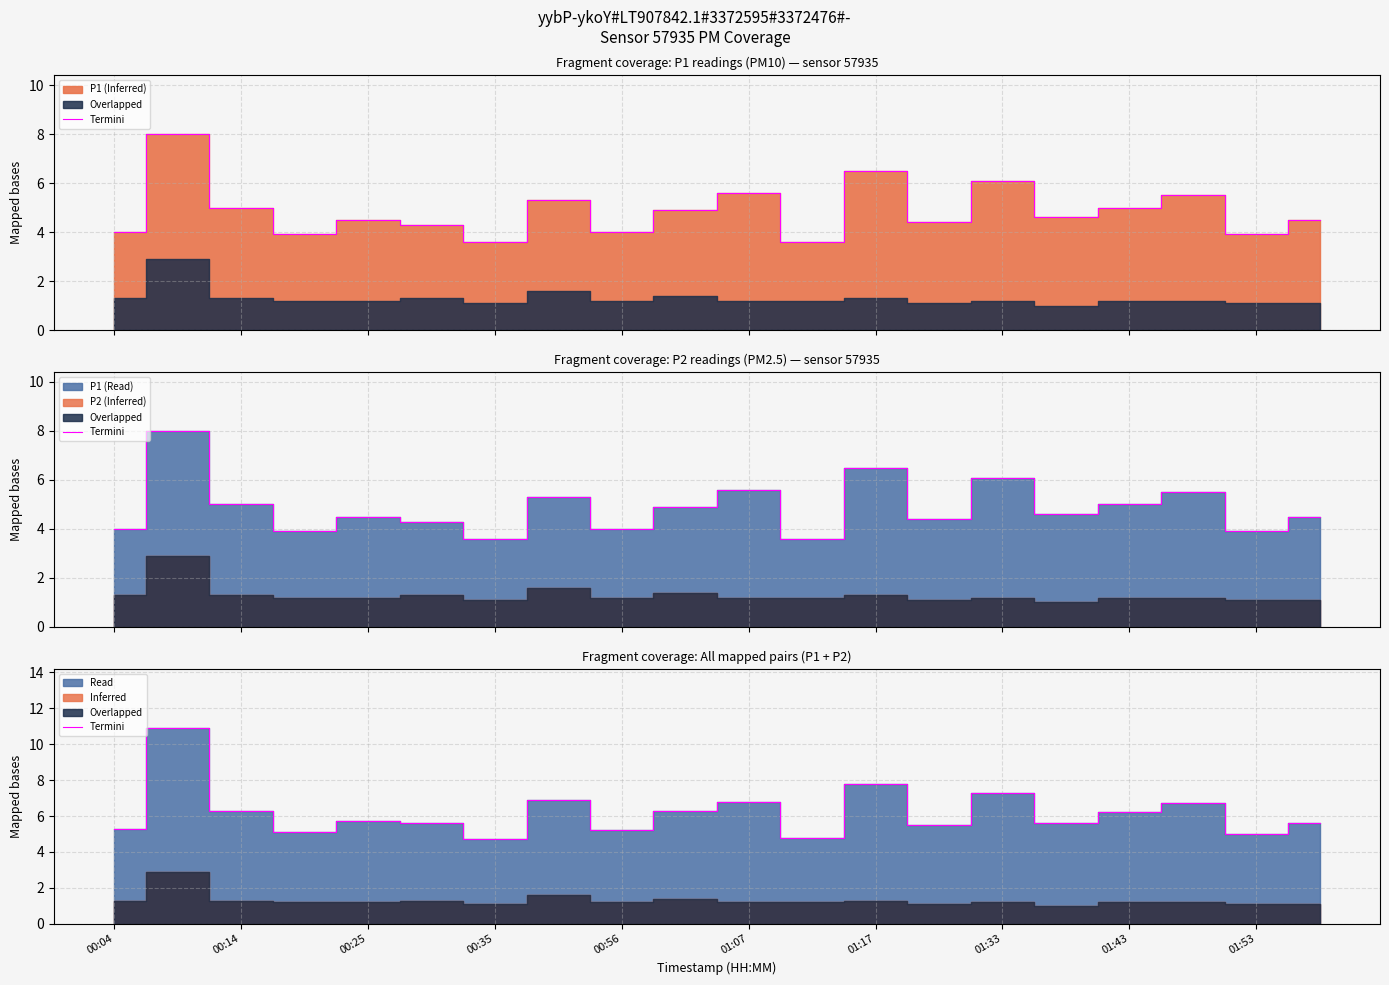

What is the difference between the maximum and minimum values?

6.2